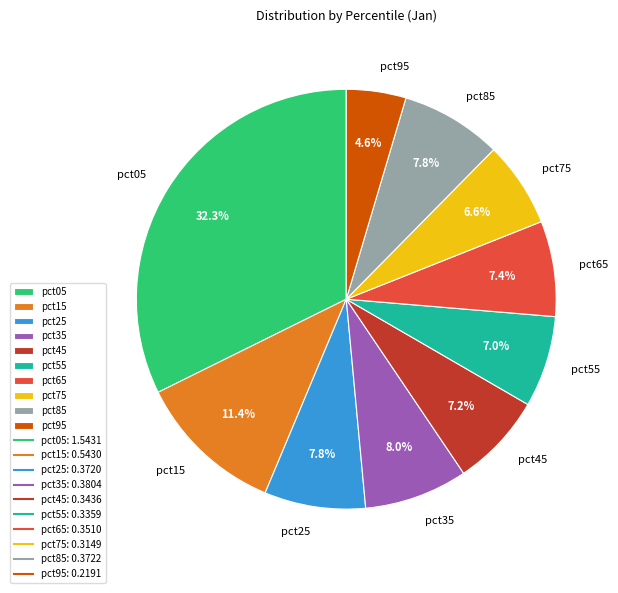

To the nearest percent, what percentage of the pie is pct55?

7%